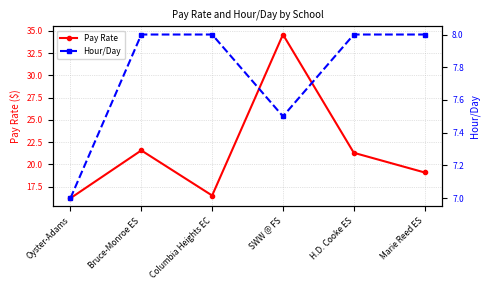

What is the difference between the maximum and second lowest values in the Hour/Day series?

0.5